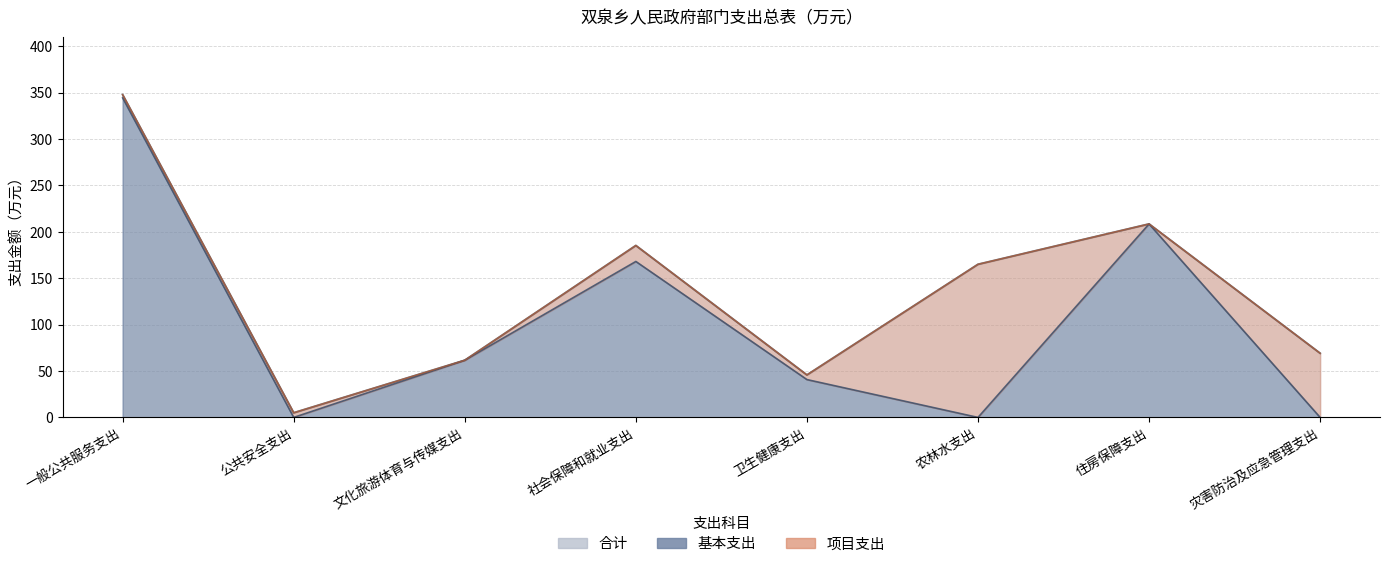

What is the difference between the maximum and minimum values in the 基本支出 series?

344.4